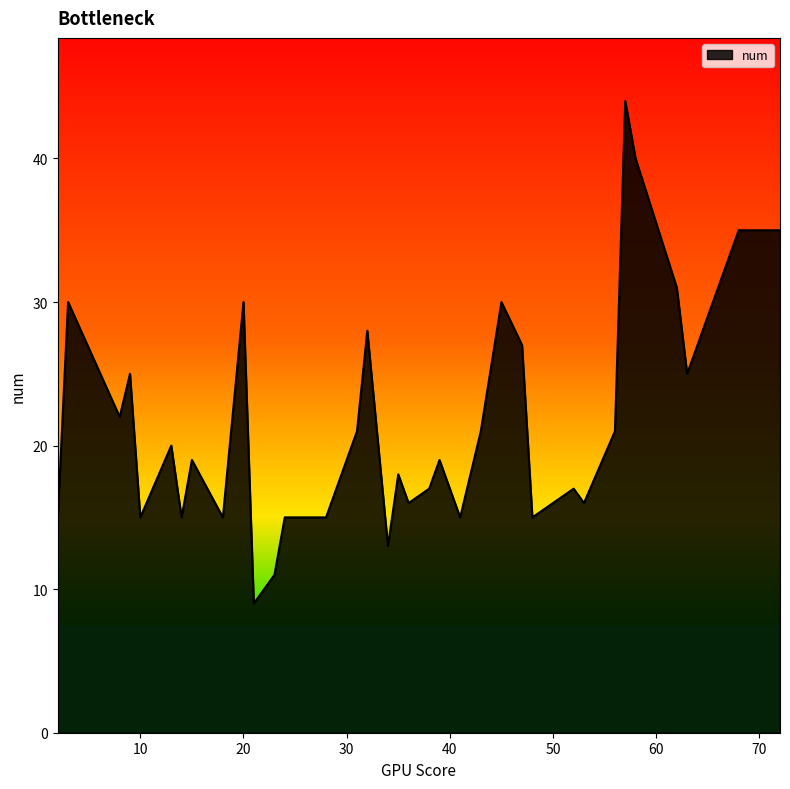

What is the greatest value displayed?

44